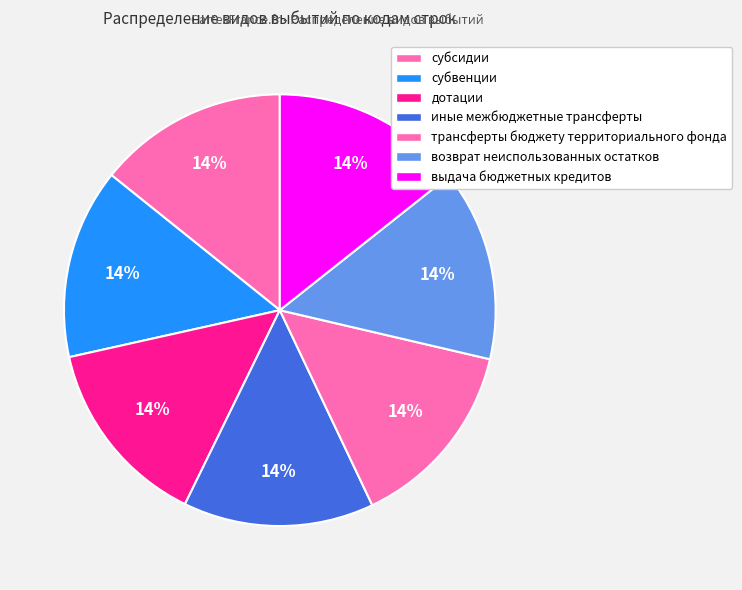

How many segments does this pie chart have?

7